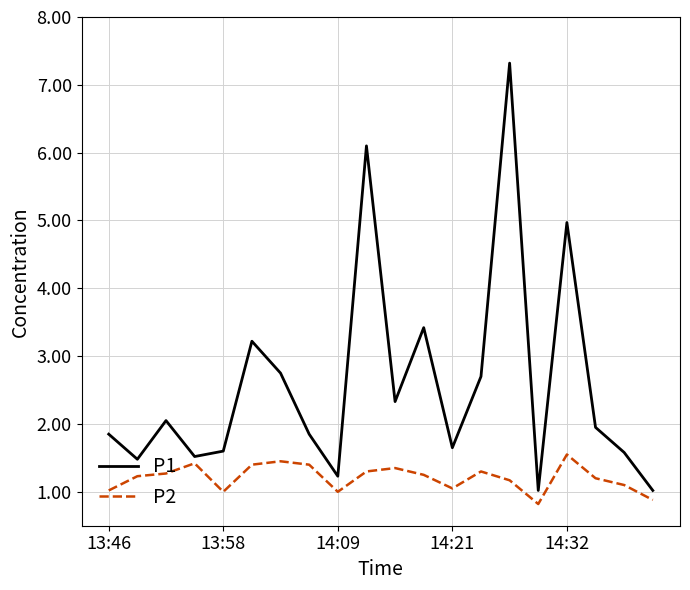

True or false: P2 and P1 intersect in this chart.

False